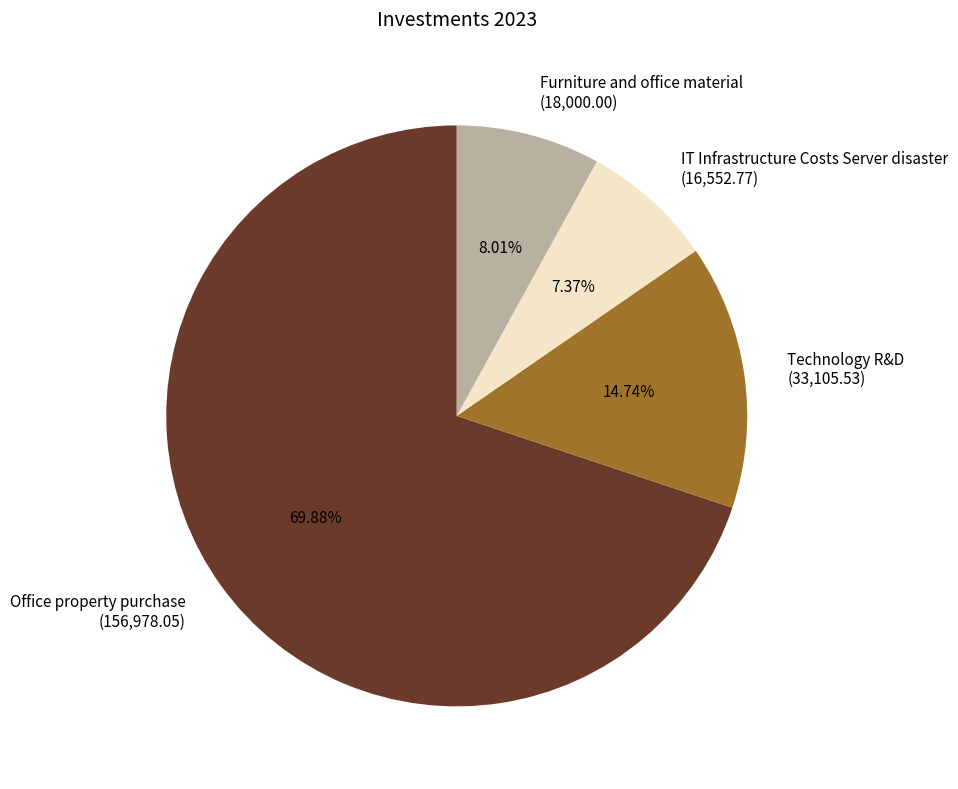

What is the largest slice in the pie chart?

Office property purchase